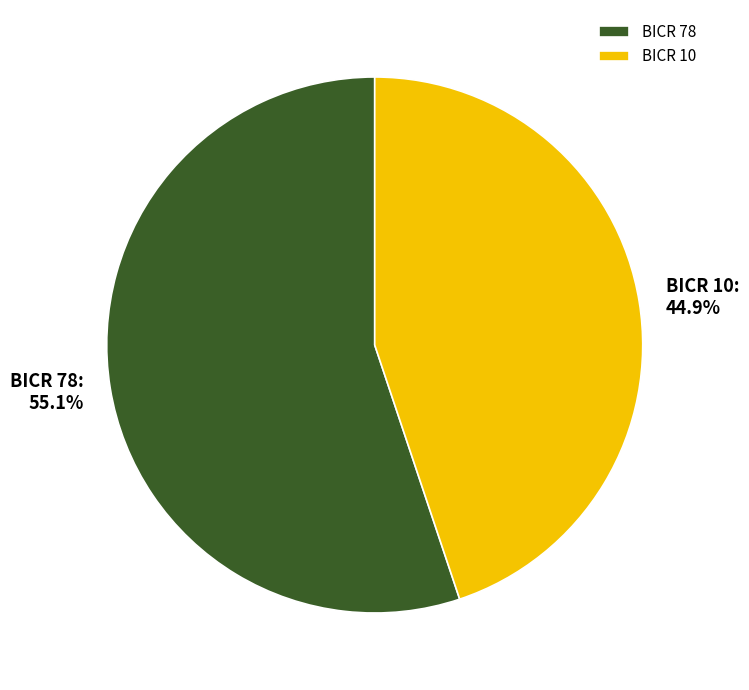

True or false: BICR 78 accounts for 55% of the total.

True